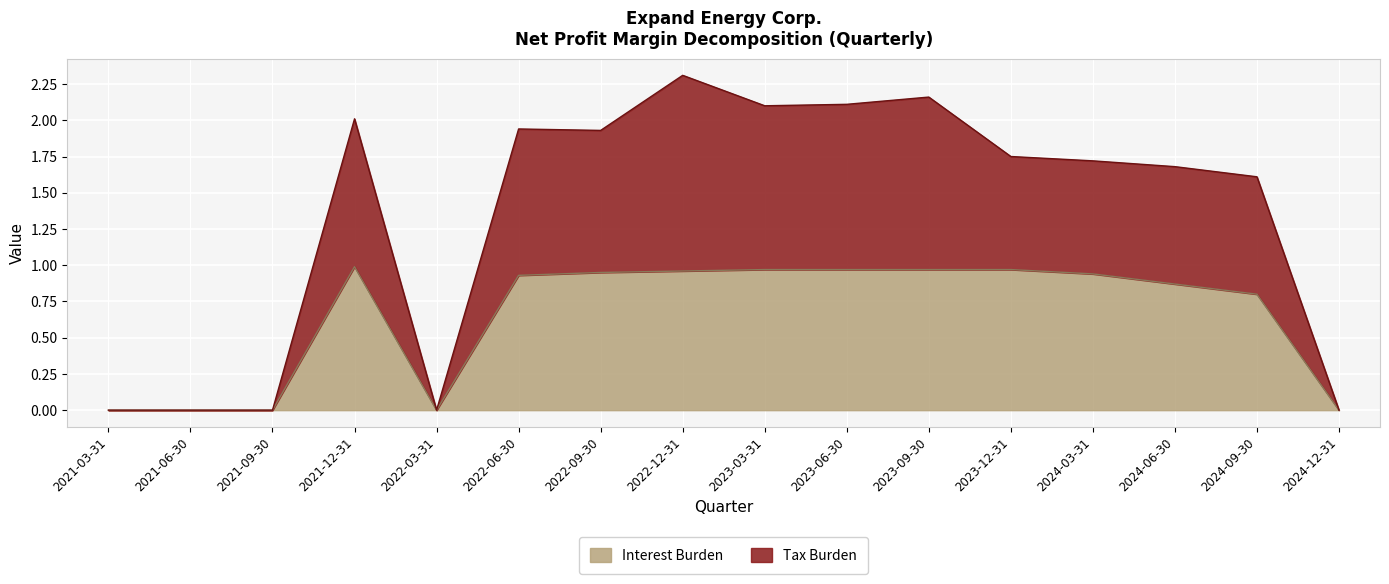

What is the label of the 12th point from the right?

2022-03-31